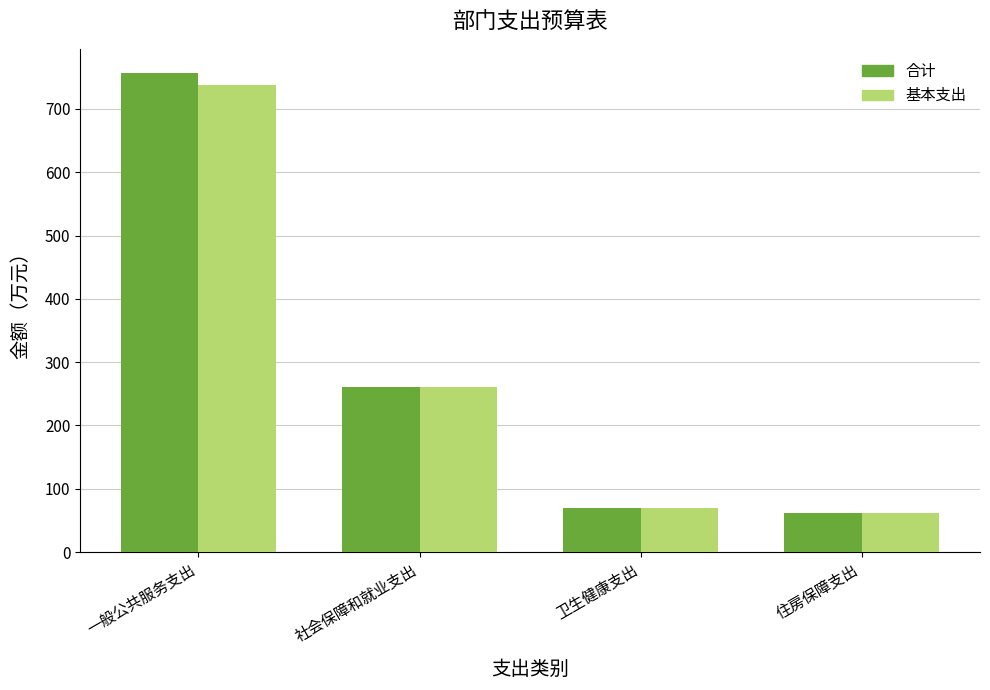

Are the bars horizontal?

No